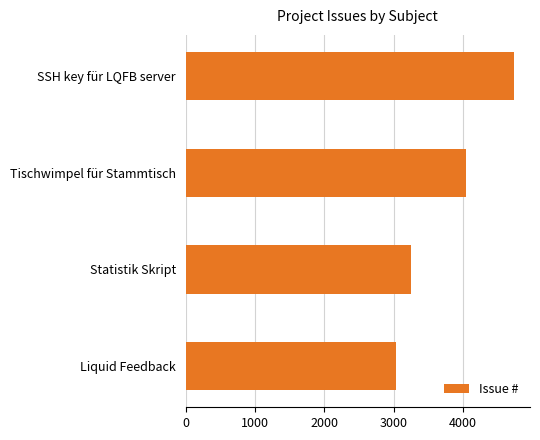

True or false: the data shows 5976 at Tischwimpel für Stammtisch.

False